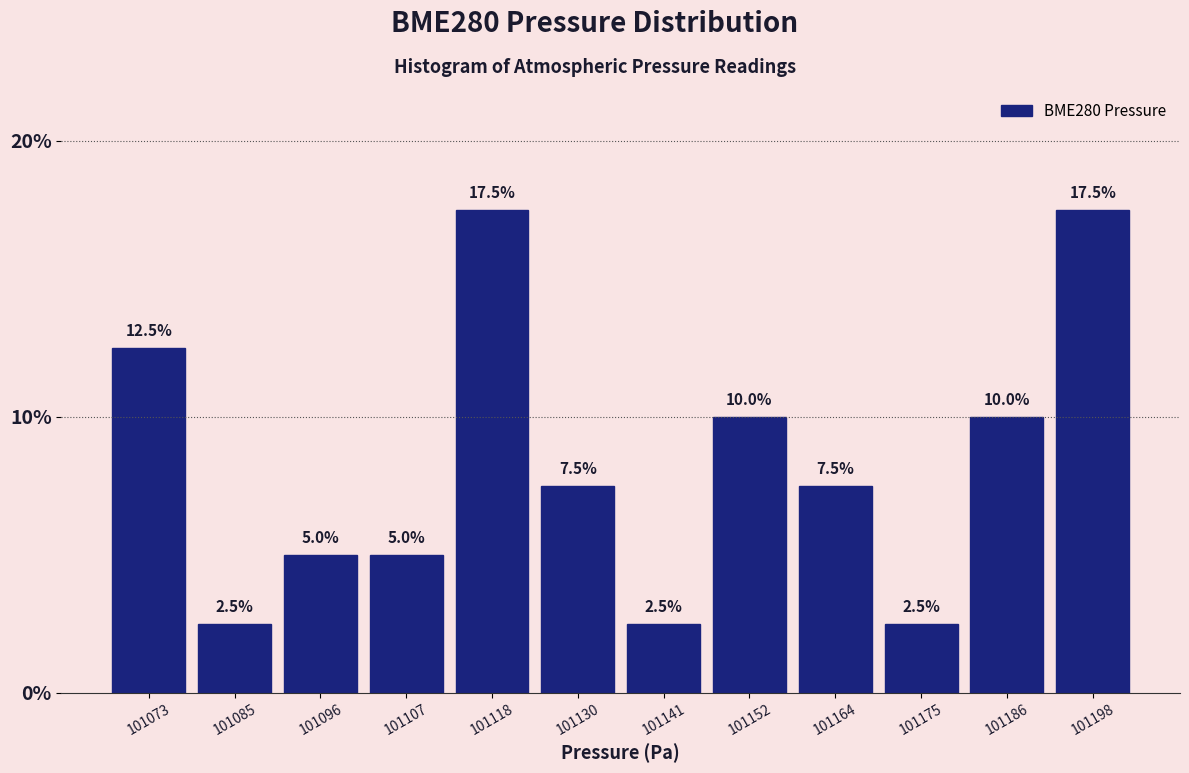

How tall is the bar that spans 101148 to 101158 on the x-axis? The bar edges are not printed on the chart, so give them approximately, as read against the axis.

10.0